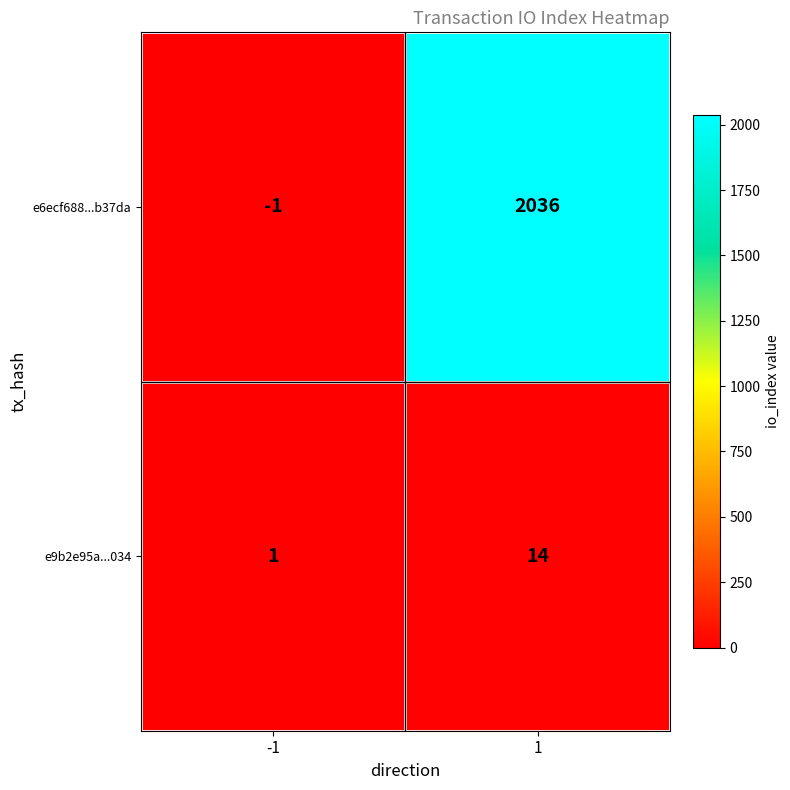

List the series in order of their peak value, highest first.

e6ecf688...b37da, e9b2e95a...034